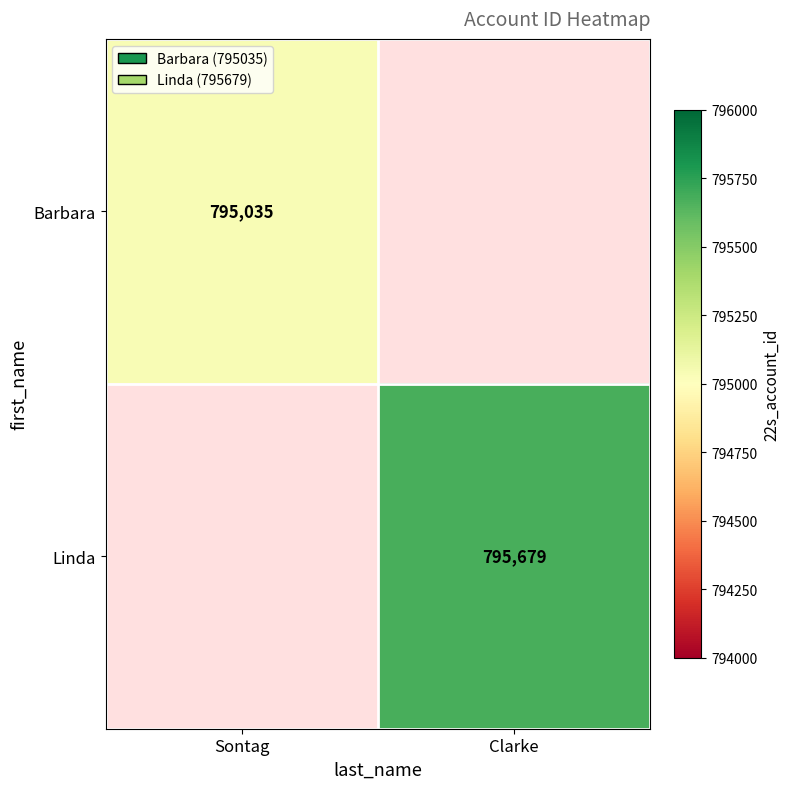

The value of Barbara at Sontag is 301558. True or false?

False